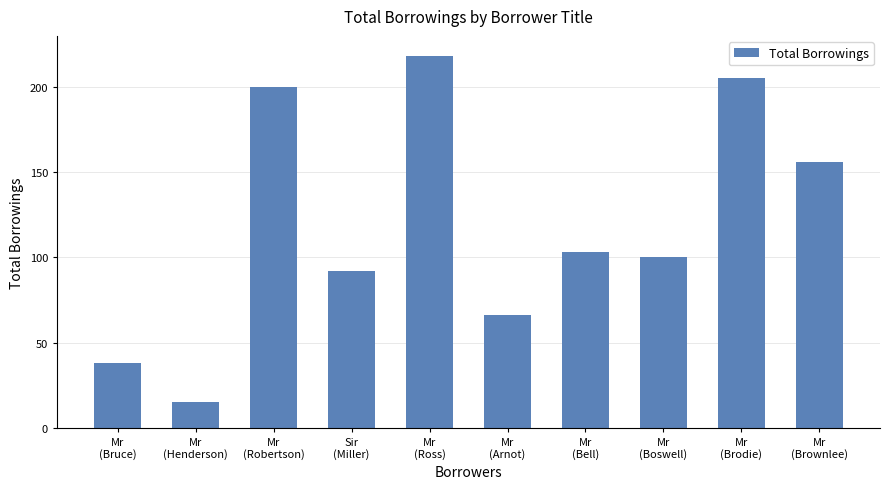

Does the chart contain any negative values?

No